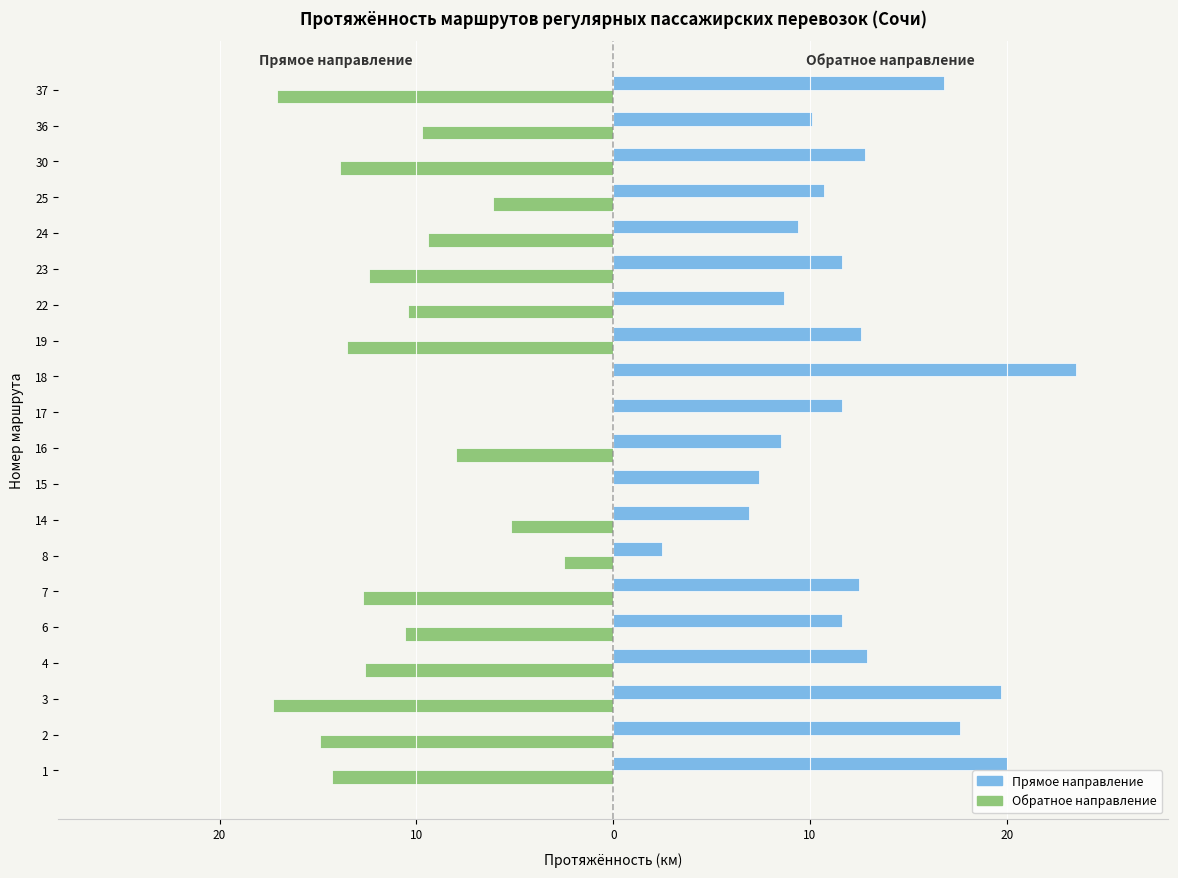

Is the value of Прямое направление at 25 greater than the value of Обратное направление at 1?

Yes